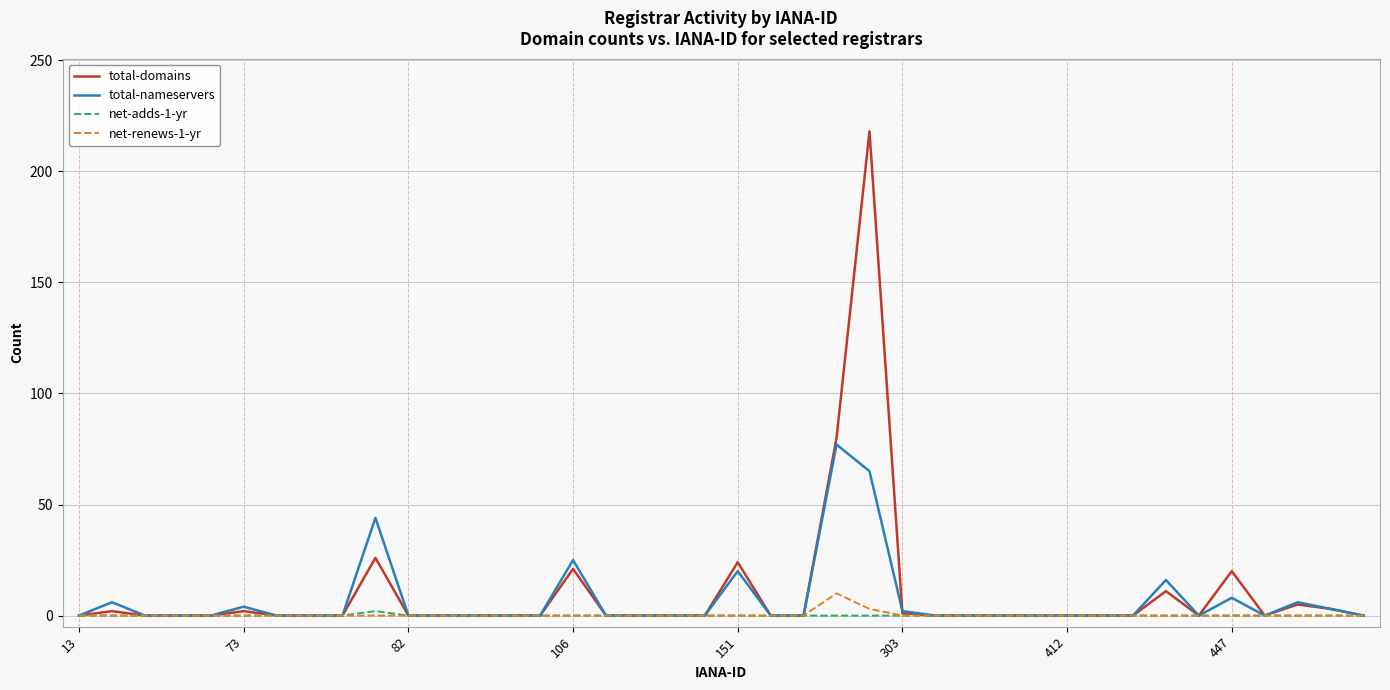

Does the chart display data point markers on the line(s)?

No